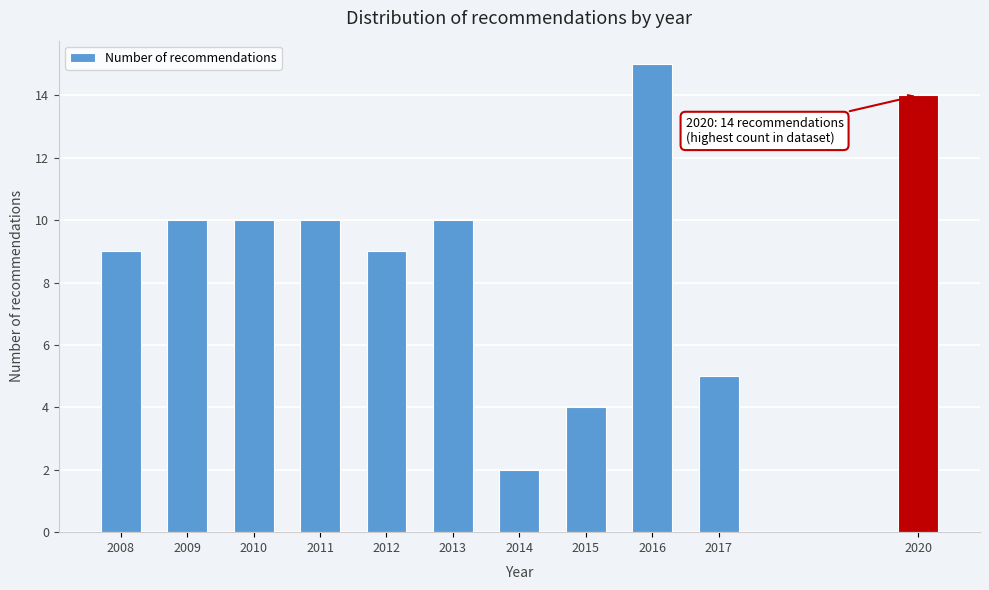

Reading right to left, list all the values displayed in this chart.

14	5	15	4	2	10	9	10	10	10	9